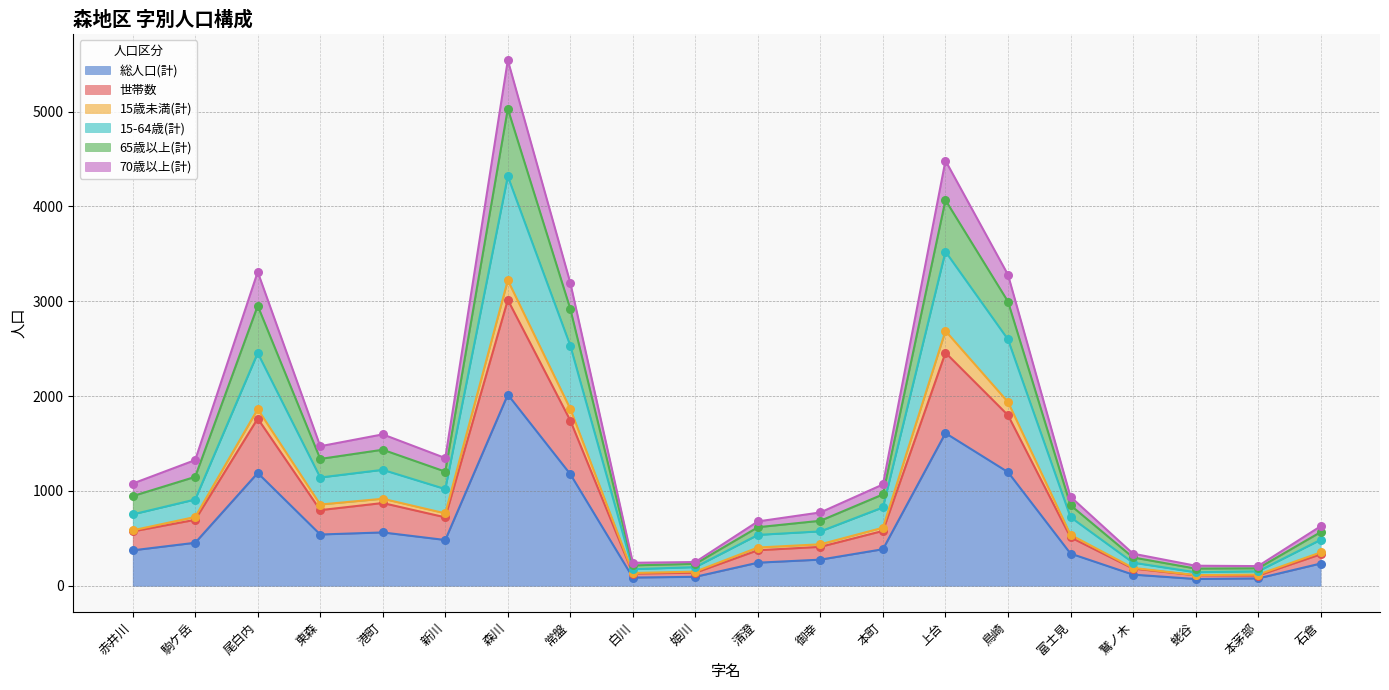

At which category is the sum across all series the highest?

森川